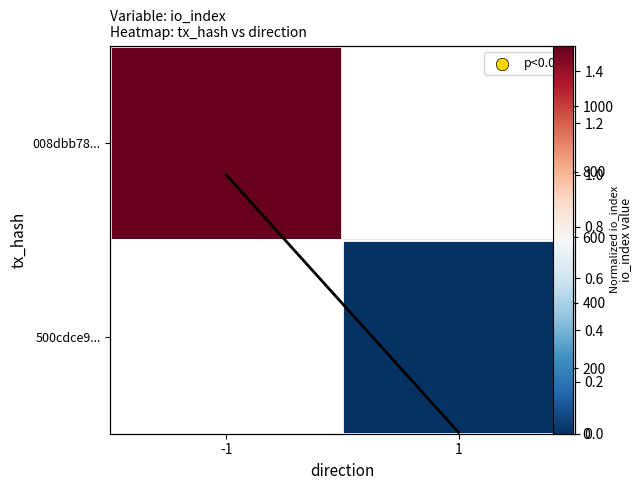

How many distinct data groups are displayed?

3